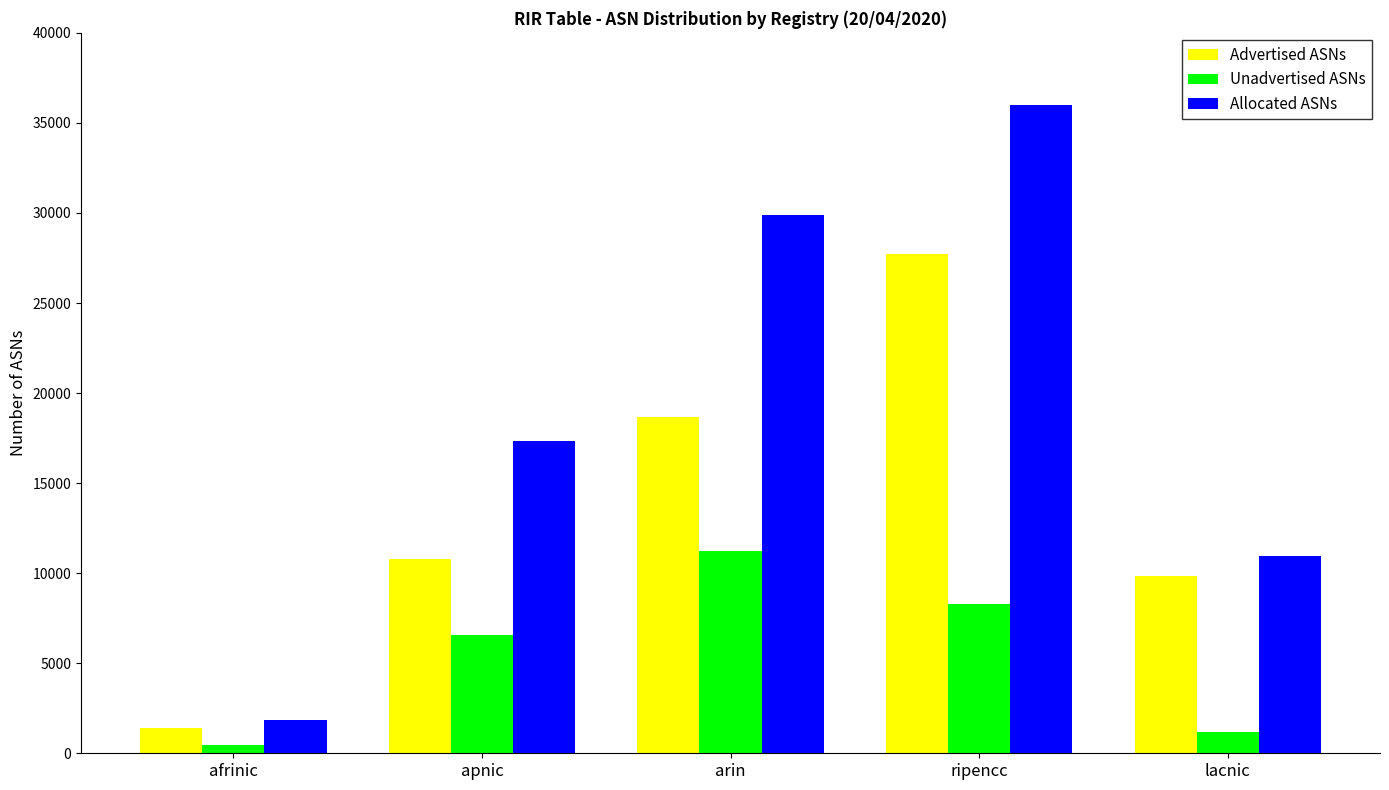

How many bars are there in total?

15